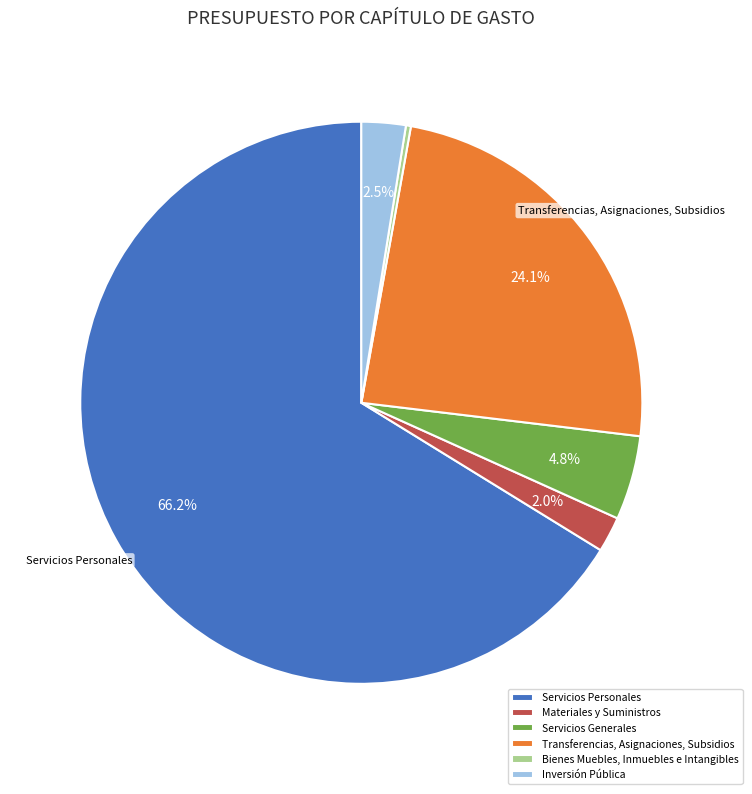

Count the number of slices in the pie.

6